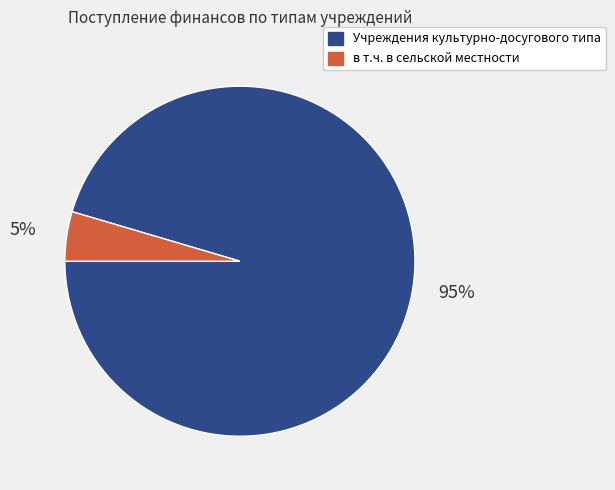

Count the number of slices in the pie.

2